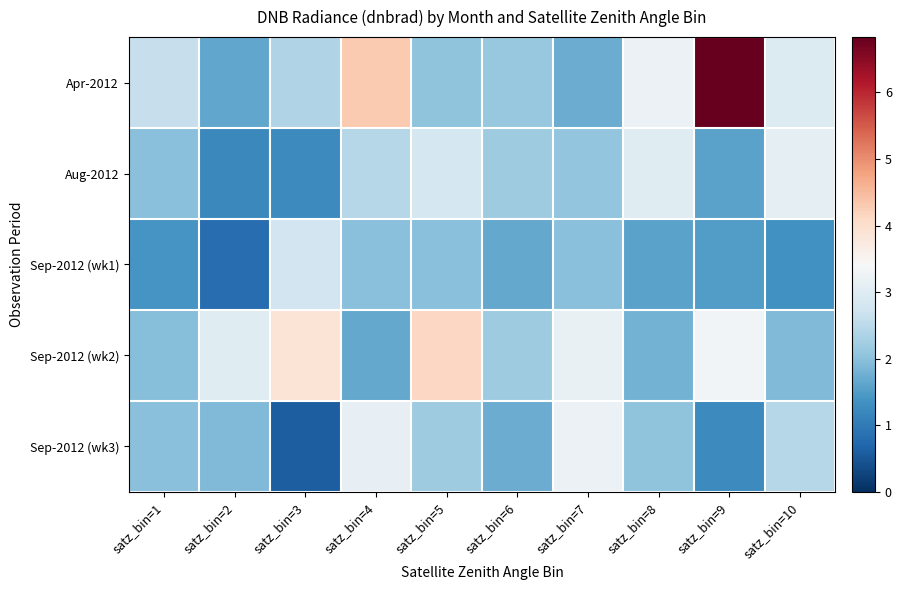

Which series has the largest total across all categories?

Apr-2012